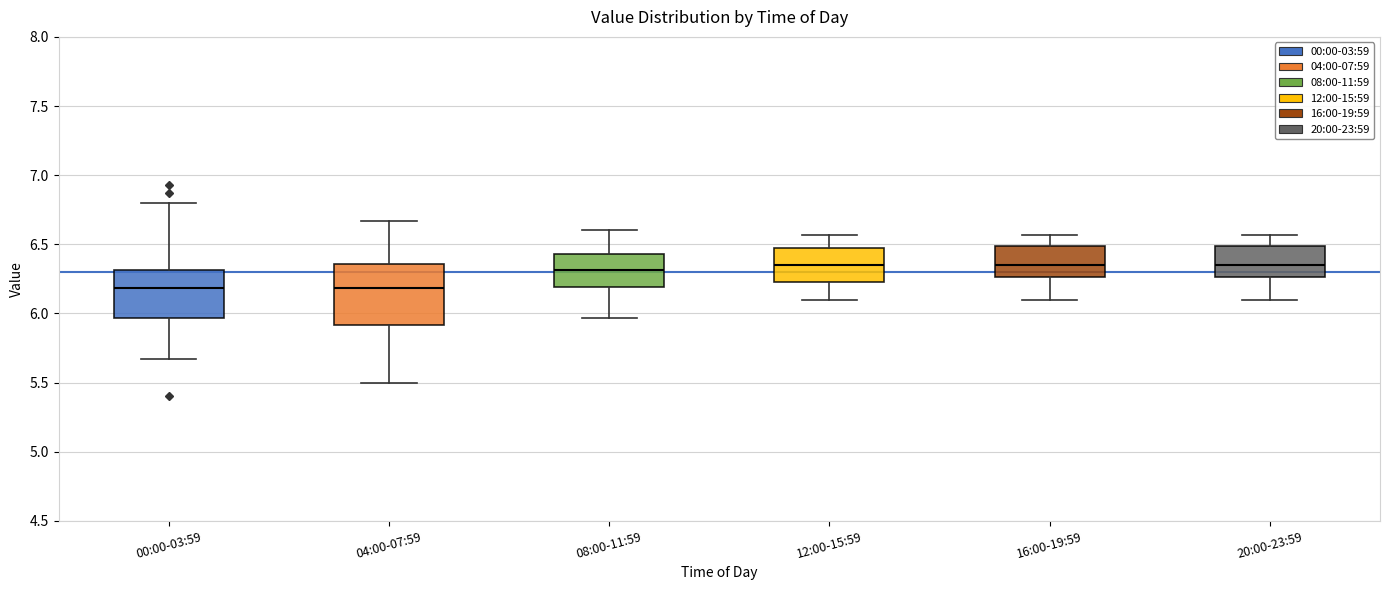

Comparing the boxes themselves (not the whiskers), which one is the tallest?

04:00-07:59